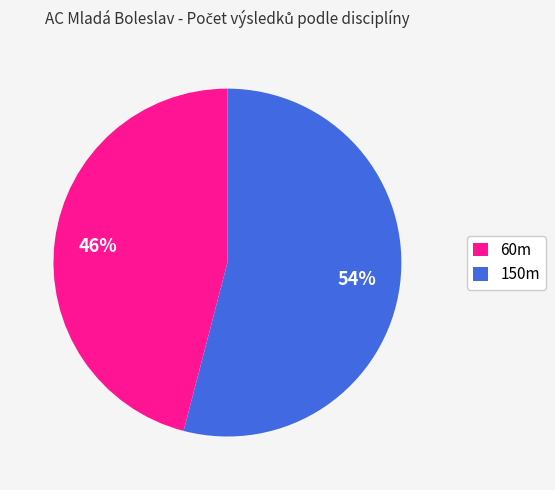

Between 150m and 60m, which is larger?

150m